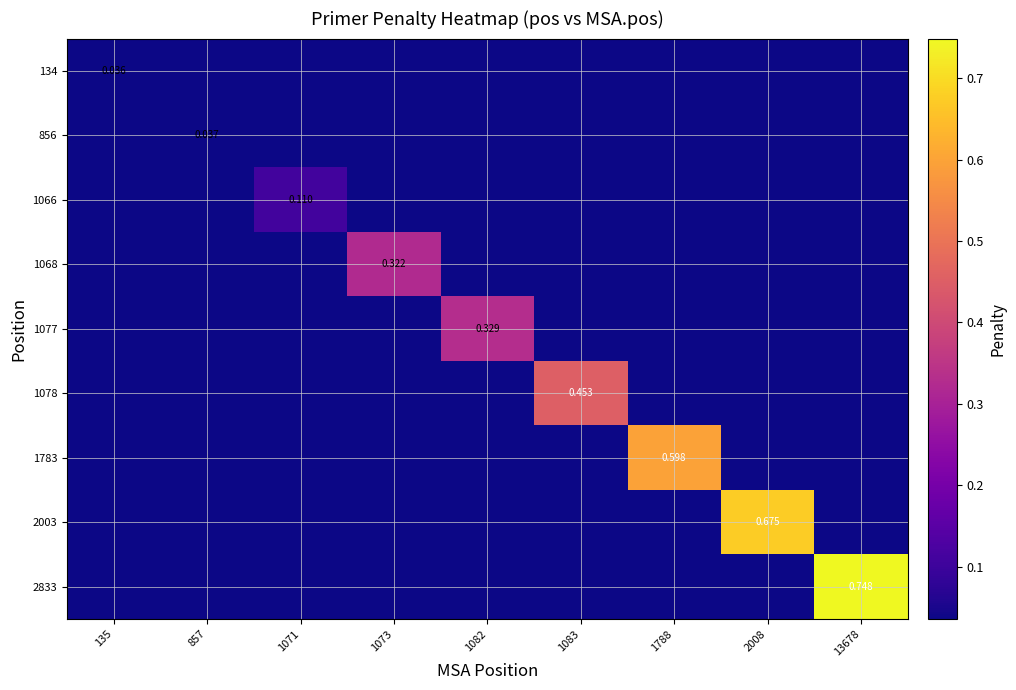

Which category has the highest value in the 1078 series?

1083